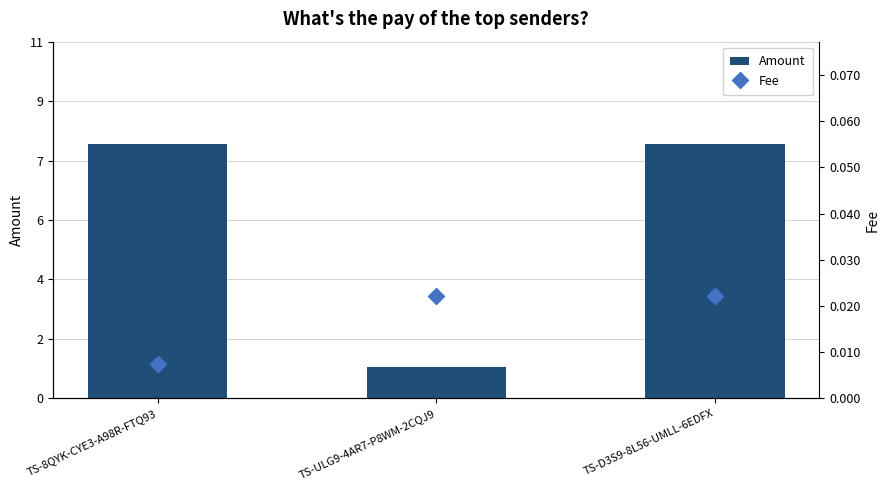

Which series has the largest total across all categories?

Amount